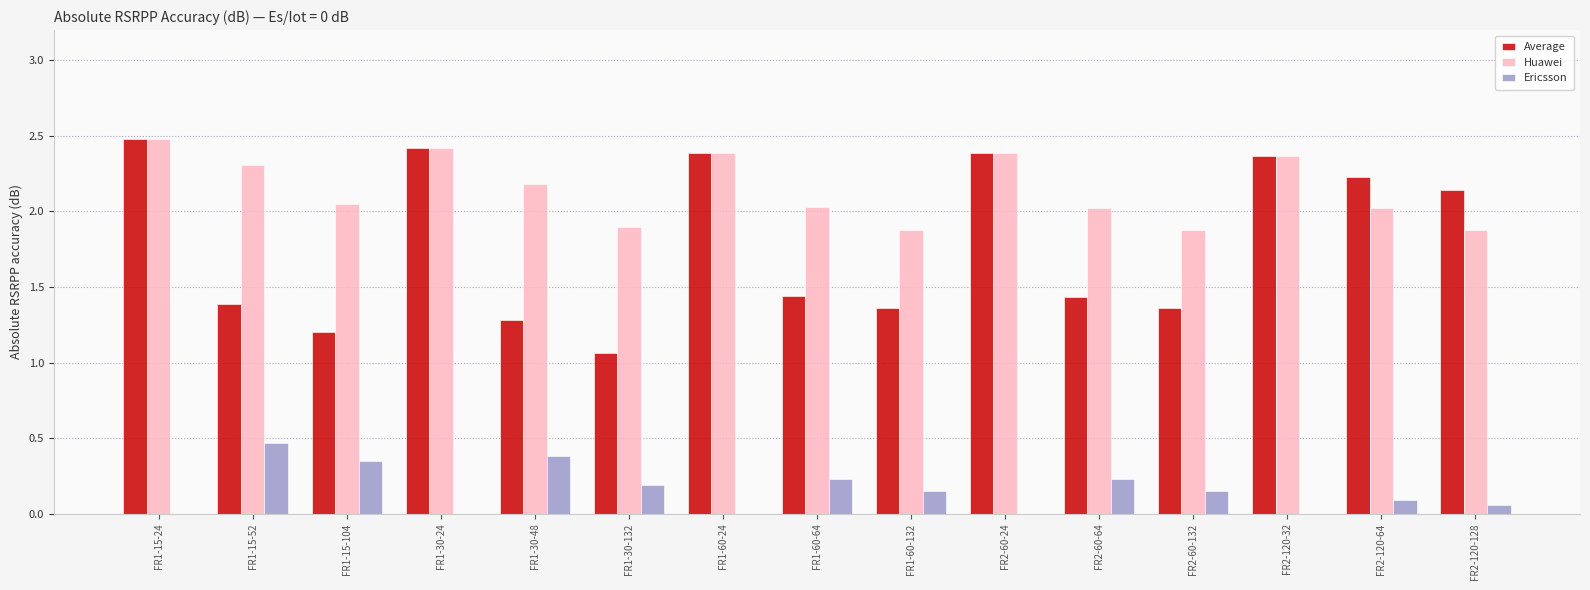

Which series has the largest total across all categories?

Huawei